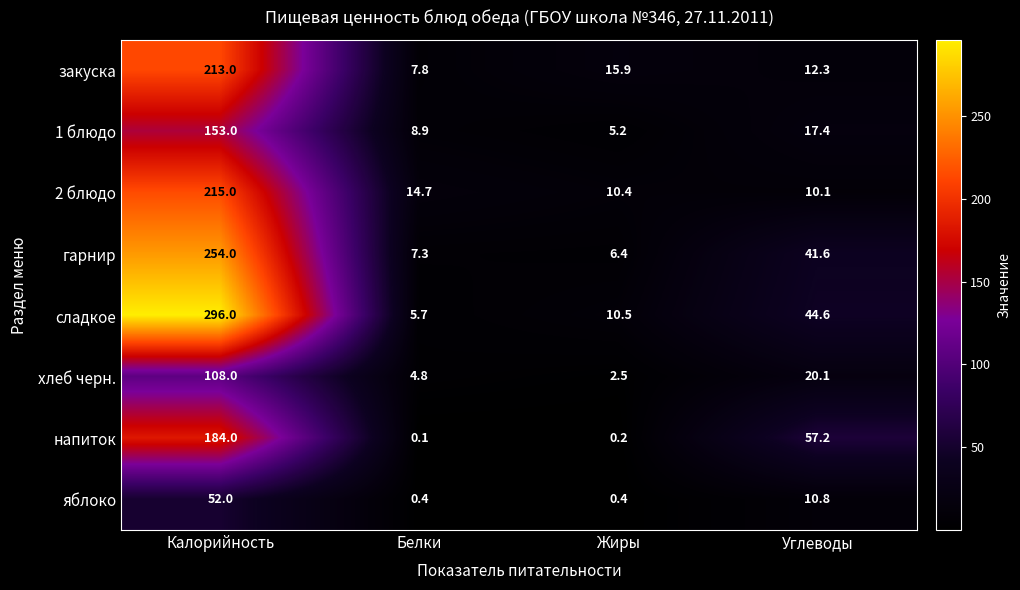

What is the difference between the maximum and minimum values in the гарнир series?

247.6